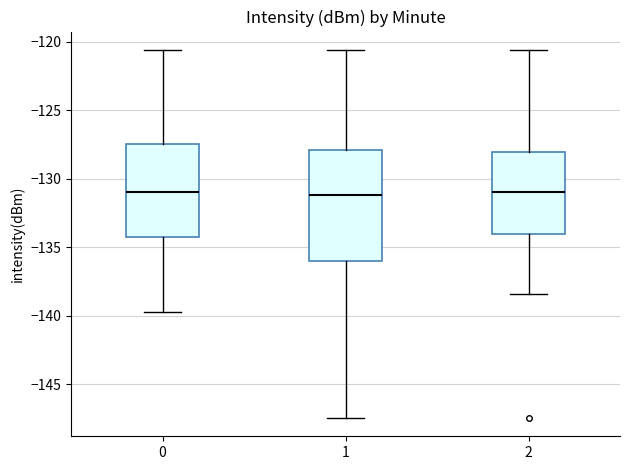

Reading left to right, read every box against the y-axis: the position of its median line, the range the box covers, and the ends of its whiskers. The values are not printed on the chart, so give them approximately, as read against the axis.

0: median -131.0, box -134.0 to -127.5, whiskers -139.5 to -120.5
1: median -131.0, box -136.0 to -128.0, whiskers -147.5 to -120.5
2: median -131.0, box -134.0 to -128.0, whiskers -138.5 to -120.5